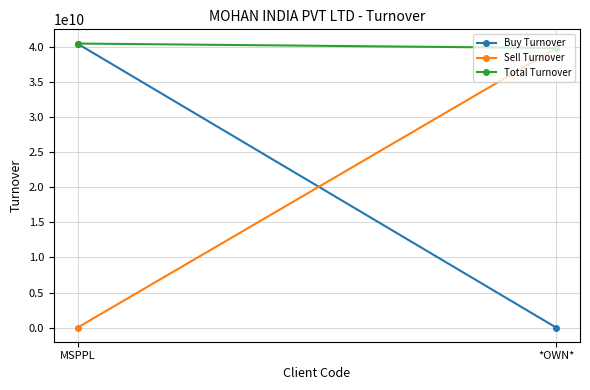

Between MSPPL and *OWN*, which series saw the biggest shift?

Buy Turnover